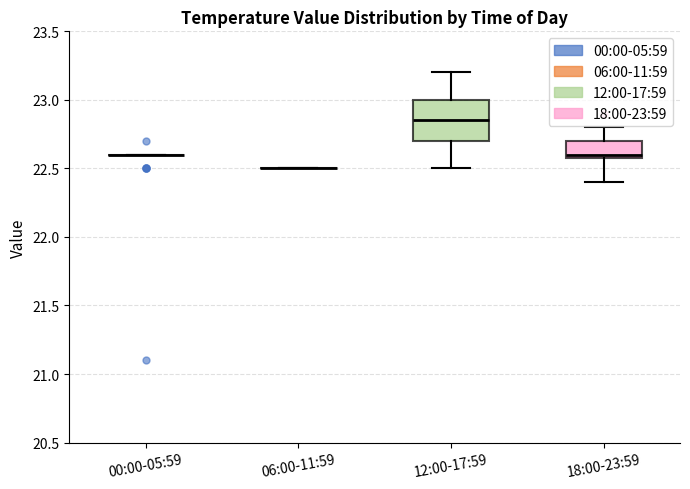

Reading left to right, transcribe this box plot: for each box, give where its median line is, the range the box spans, and where its two whiskers end, as read against the y-axis. The values are not printed on the chart, so give them approximately, as read against the axis.

00:00-05:59: box collapsed to a line at 22.60, whiskers 22.60 to 22.60
06:00-11:59: box collapsed to a line at 22.50, whiskers 22.50 to 22.50
12:00-17:59: median 22.85, box 22.70 to 23.00, whiskers 22.50 to 23.20
18:00-23:59: median 22.60 (just above the box's lower edge), box 22.60 to 22.70, whiskers 22.40 to 22.80